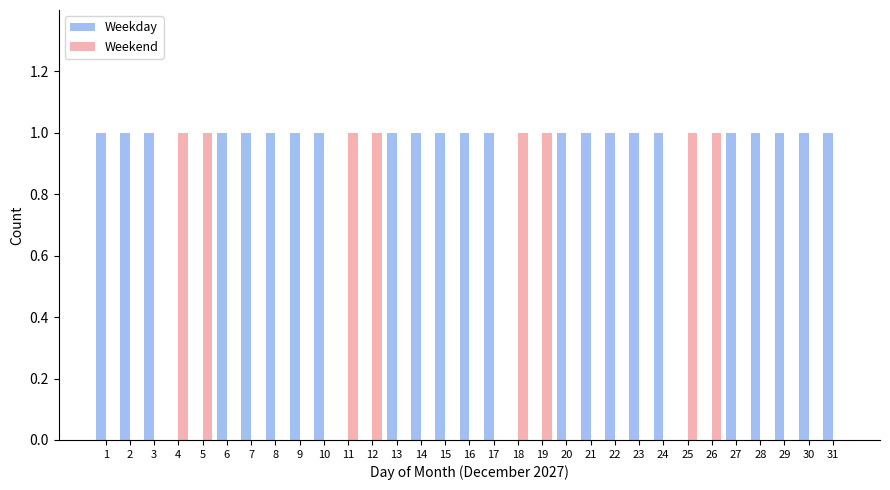

The value of Weekday at 24 is 1. True or false?

True